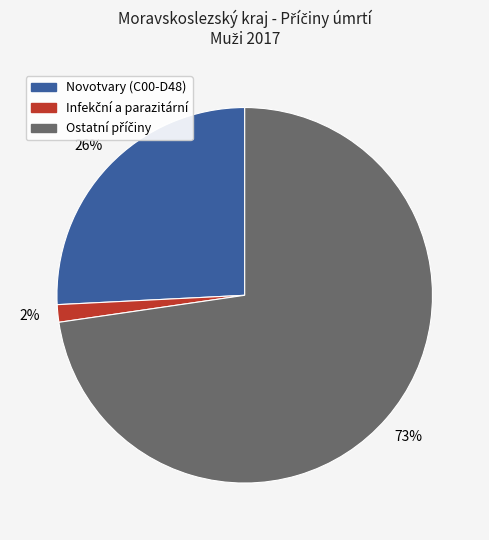

Is there any slice that represents more than half of the pie?

Yes